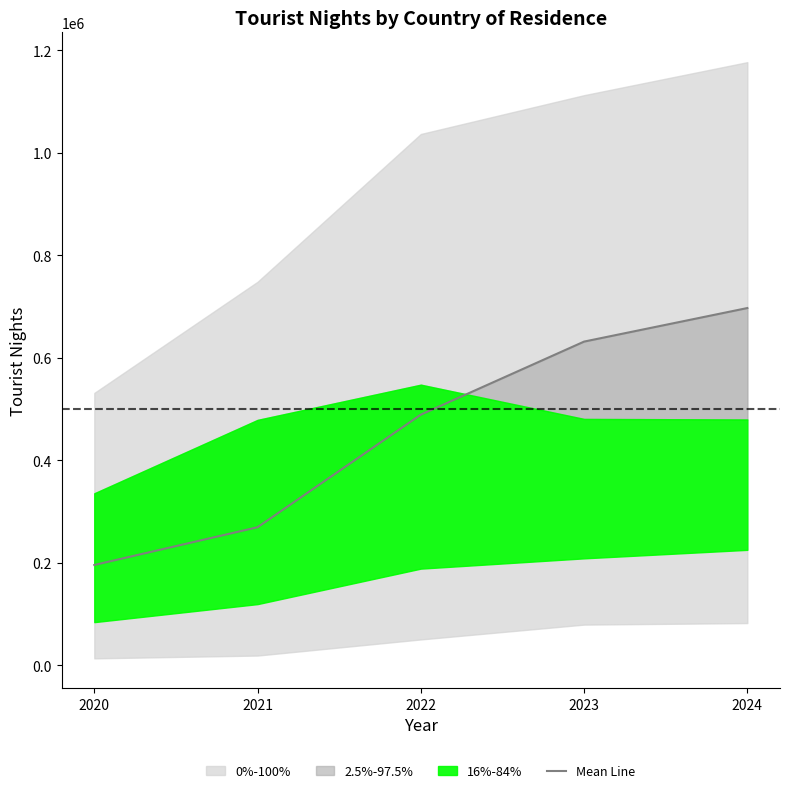

How many categories are shown in the chart?

5